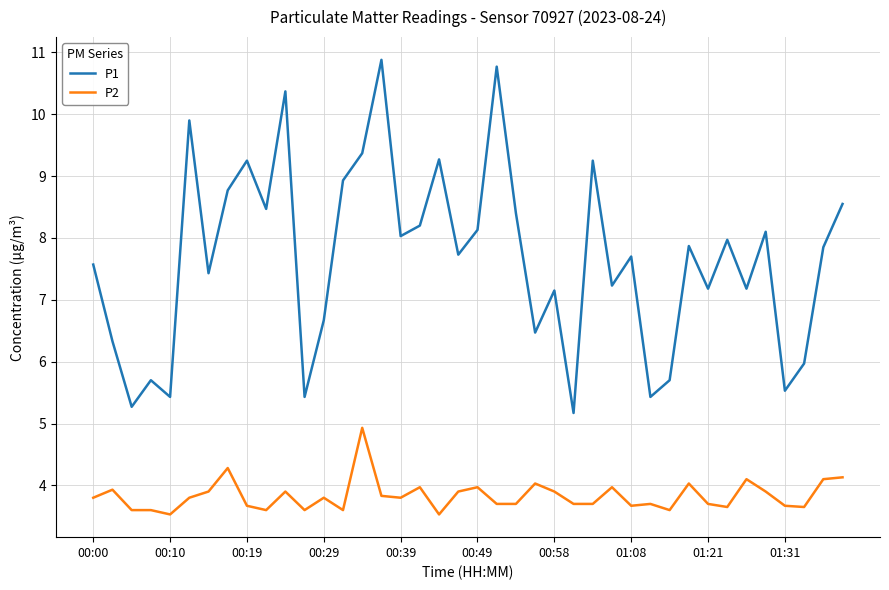

Which series has the largest total across all categories?

P1